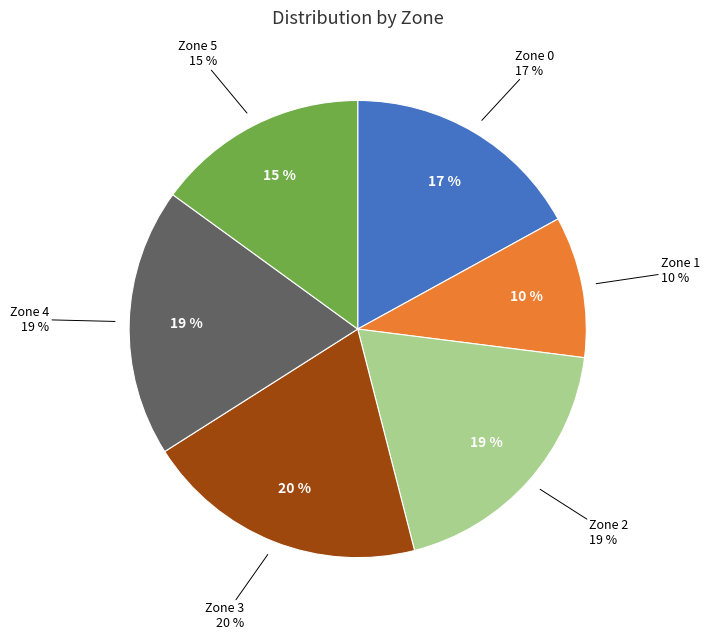

How many slices are in this pie chart?

6